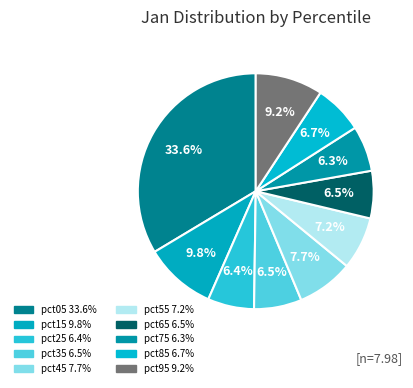

Which category has the biggest portion of the pie?

pct05